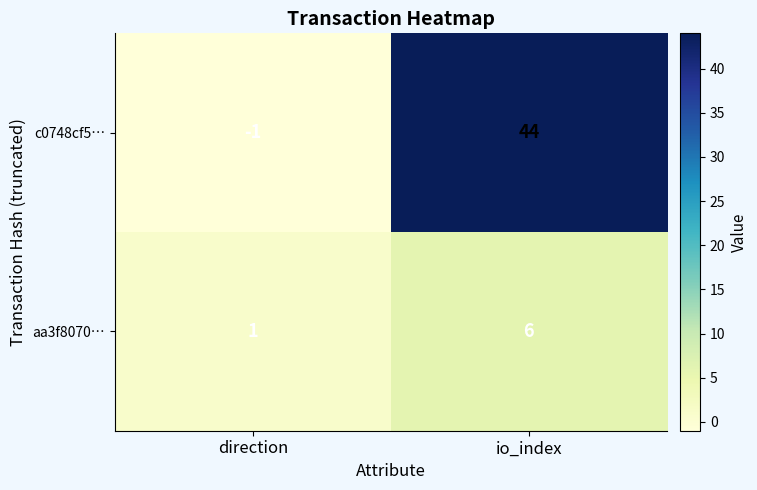

True or false: c0748cf5… has a value of 44 at io_index.

True